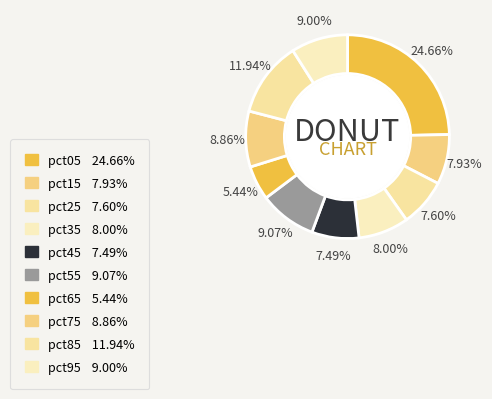

The pct15 slice represents 8% of the pie. True or false?

True